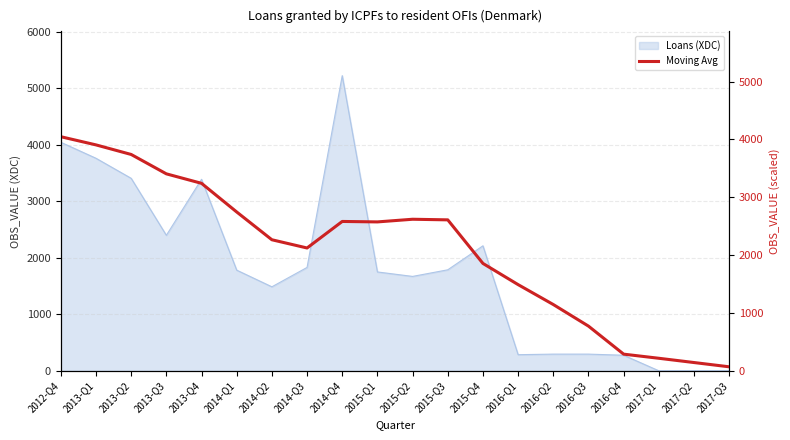

What is the sum of all values?

41825.5